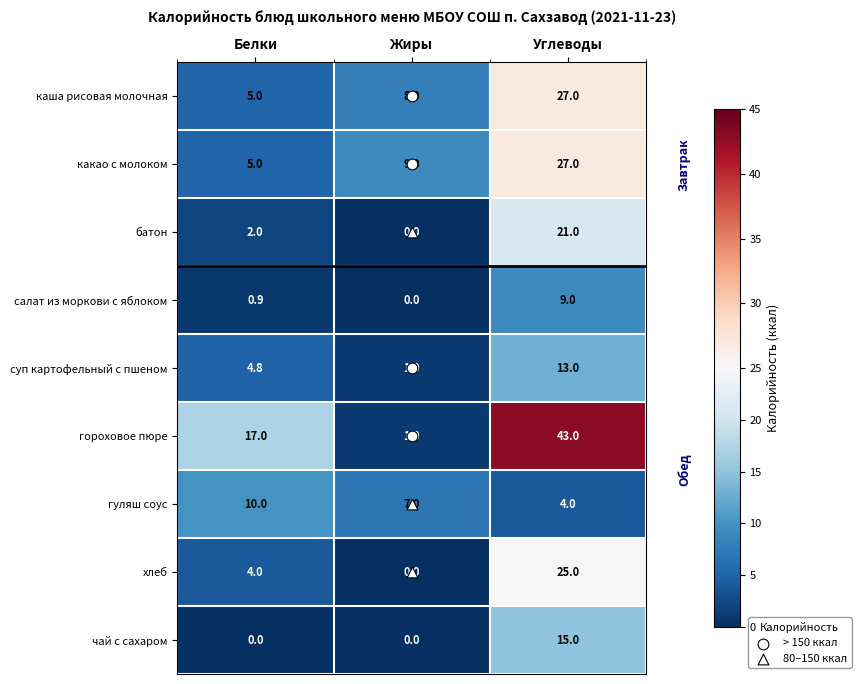

Which category has the highest value across all series?

Углеводы